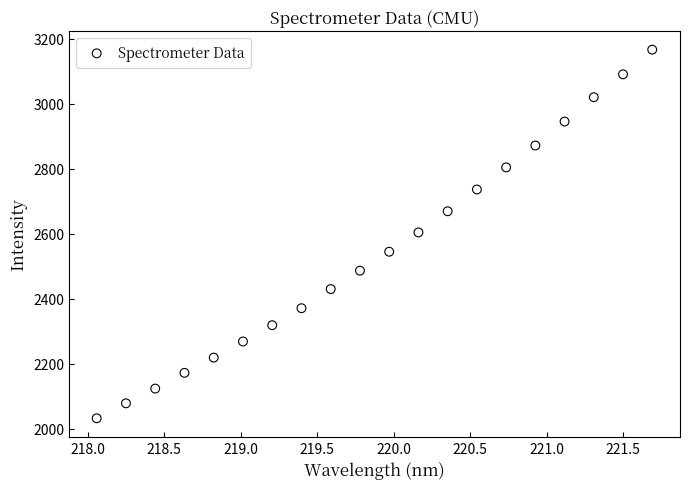

What is the range of X values (max minus min)?

3.6